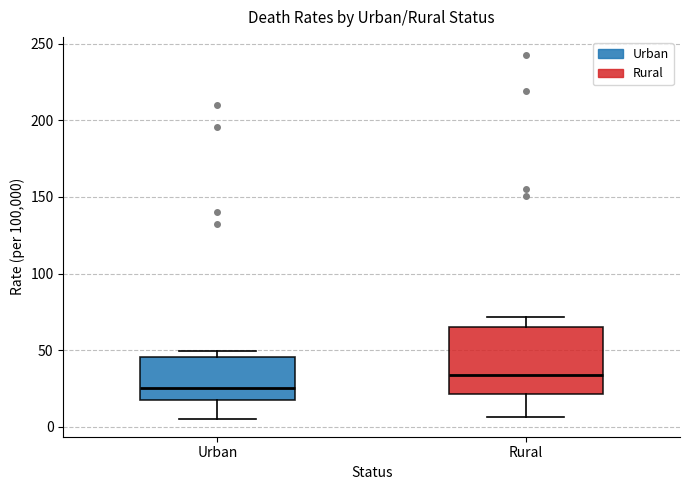

Which box's median line is the lowest?

Urban